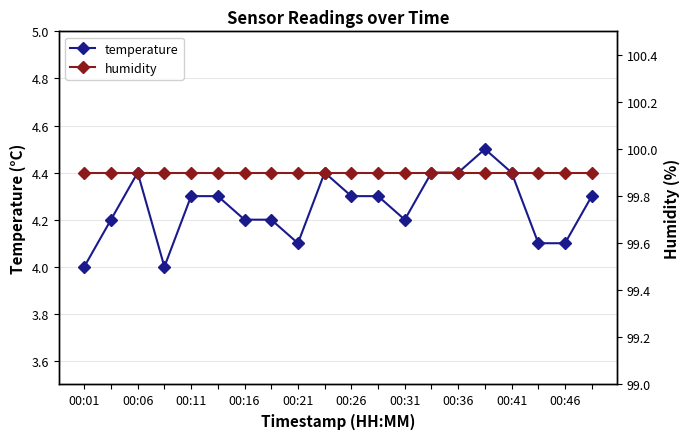

Reading left to right, what are all the values shown in this chart?

temperature: 4.0	4.2	4.4	4.0	4.3	4.3	4.2	4.2	4.1	4.4	4.3	4.3	4.2	4.4	4.4	4.5	4.4	4.1	4.1	4.3
humidity: 99.9	99.9	99.9	99.9	99.9	99.9	99.9	99.9	99.9	99.9	99.9	99.9	99.9	99.9	99.9	99.9	99.9	99.9	99.9	99.9